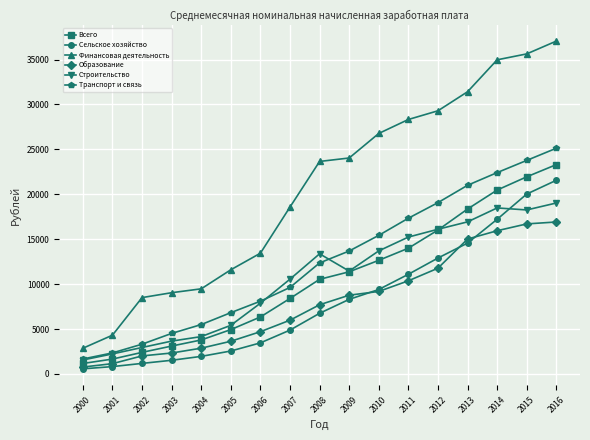

Does the chart display data point markers on the line(s)?

Yes